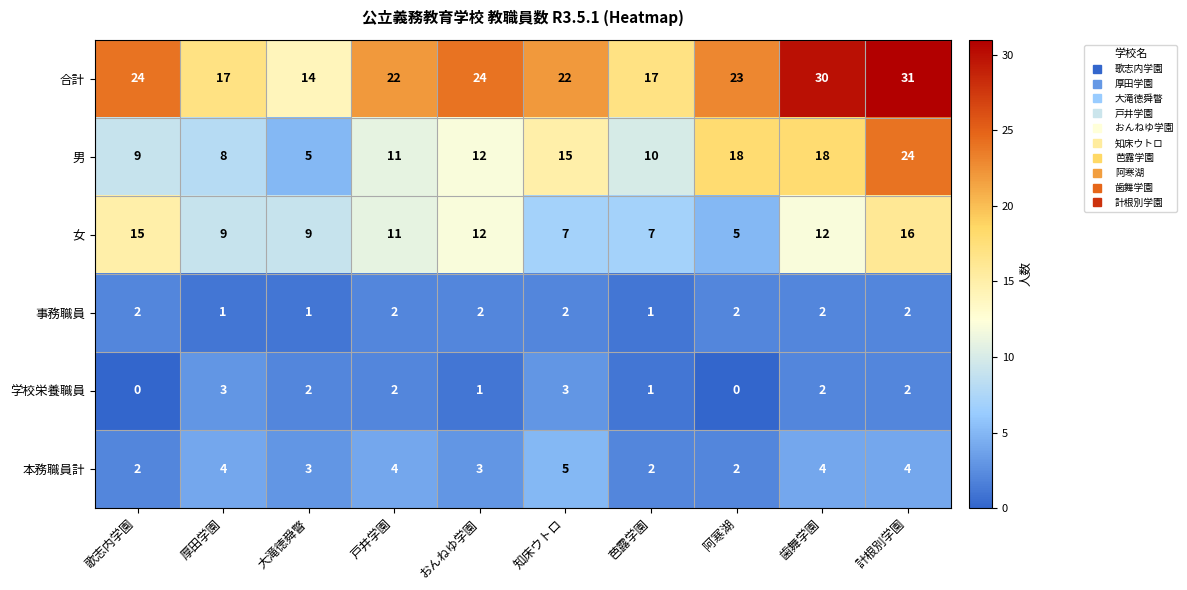

What is the difference between the maximum and minimum values in the 女 series?

11